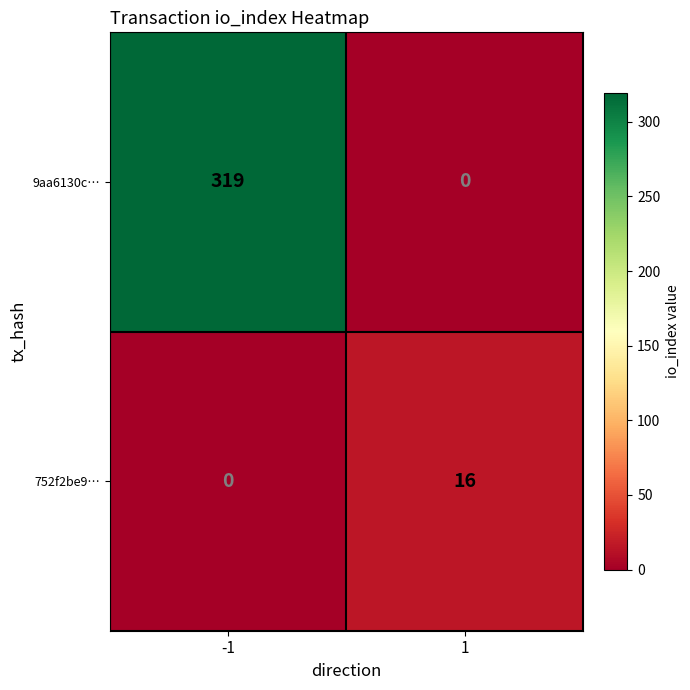

At 1, list the series in order from smallest to largest.

9aa6130c…, 752f2be9…